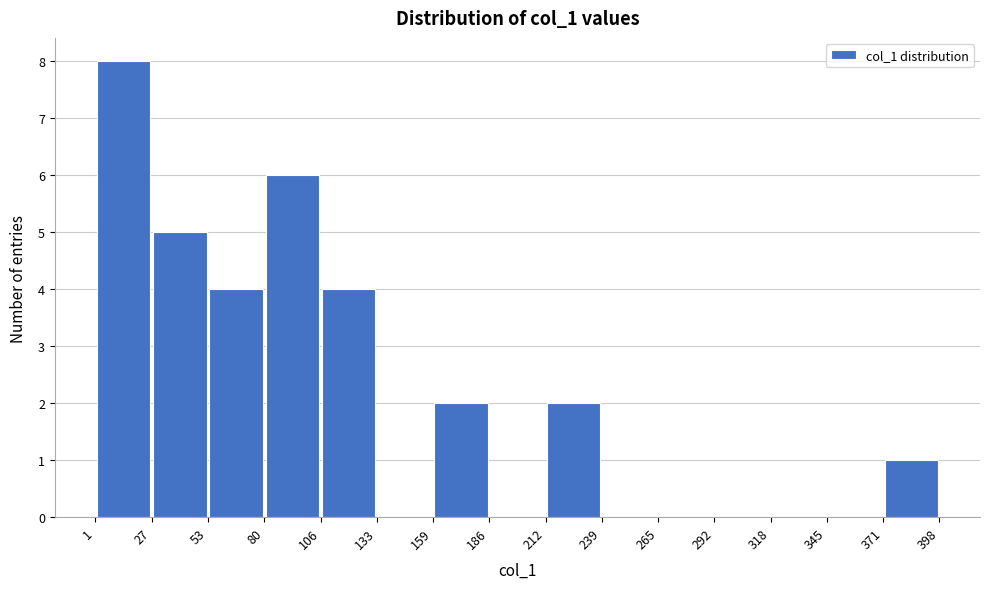

Reading left to right, transcribe this chart: for each bar, give the range it covers on the x-axis and its height. The values are not printed on the chart, so give them approximately, as read against the axis.

1 to 27: 8
27 to 53: 5
53 to 80: 4
80 to 106: 6
106 to 133: 4
133 to 159: 0
159 to 186: 2
186 to 212: 0
212 to 239: 2
239 to 265: 0
265 to 292: 0
292 to 318: 0
318 to 345: 0
345 to 371: 0
371 to 398: 1